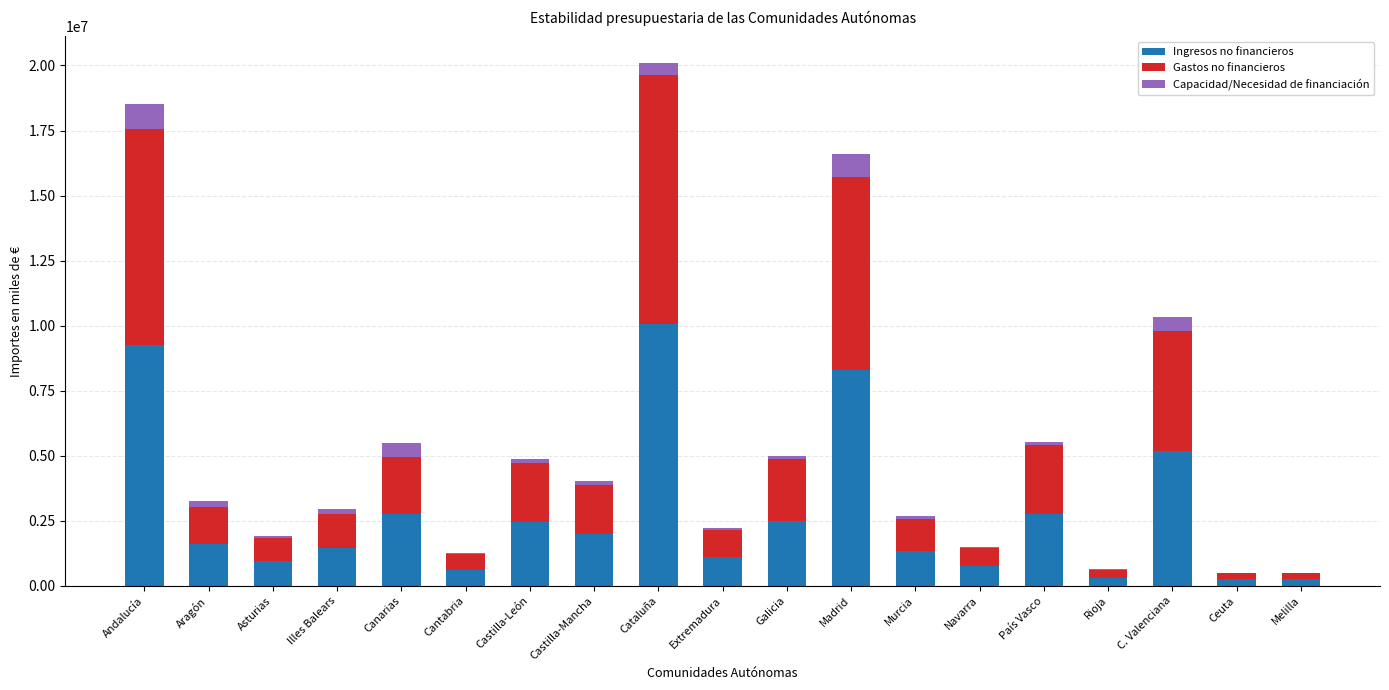

At which category is the sum across all series the highest?

Cataluña